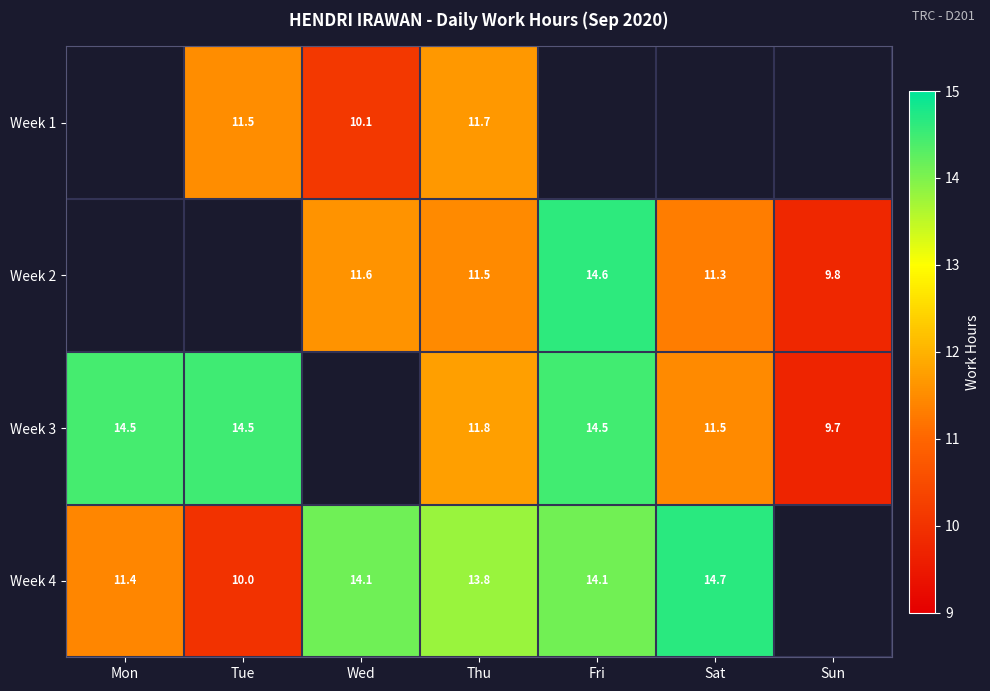

Is the value of Week 4 at Fri greater than the value of Week 1 at Thu?

Yes